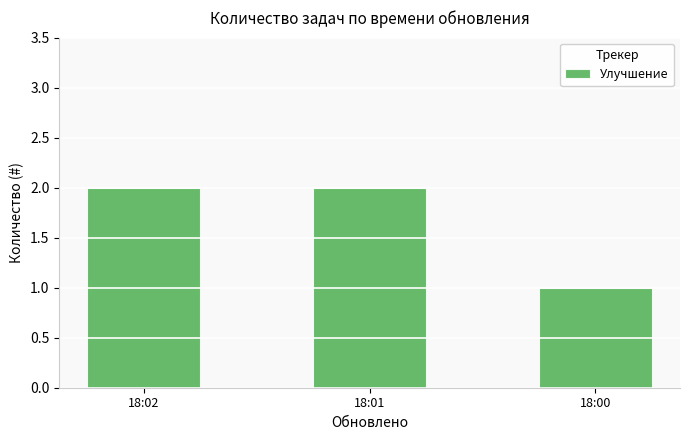

Reading left to right, list all the values displayed in this chart.

2	2	1